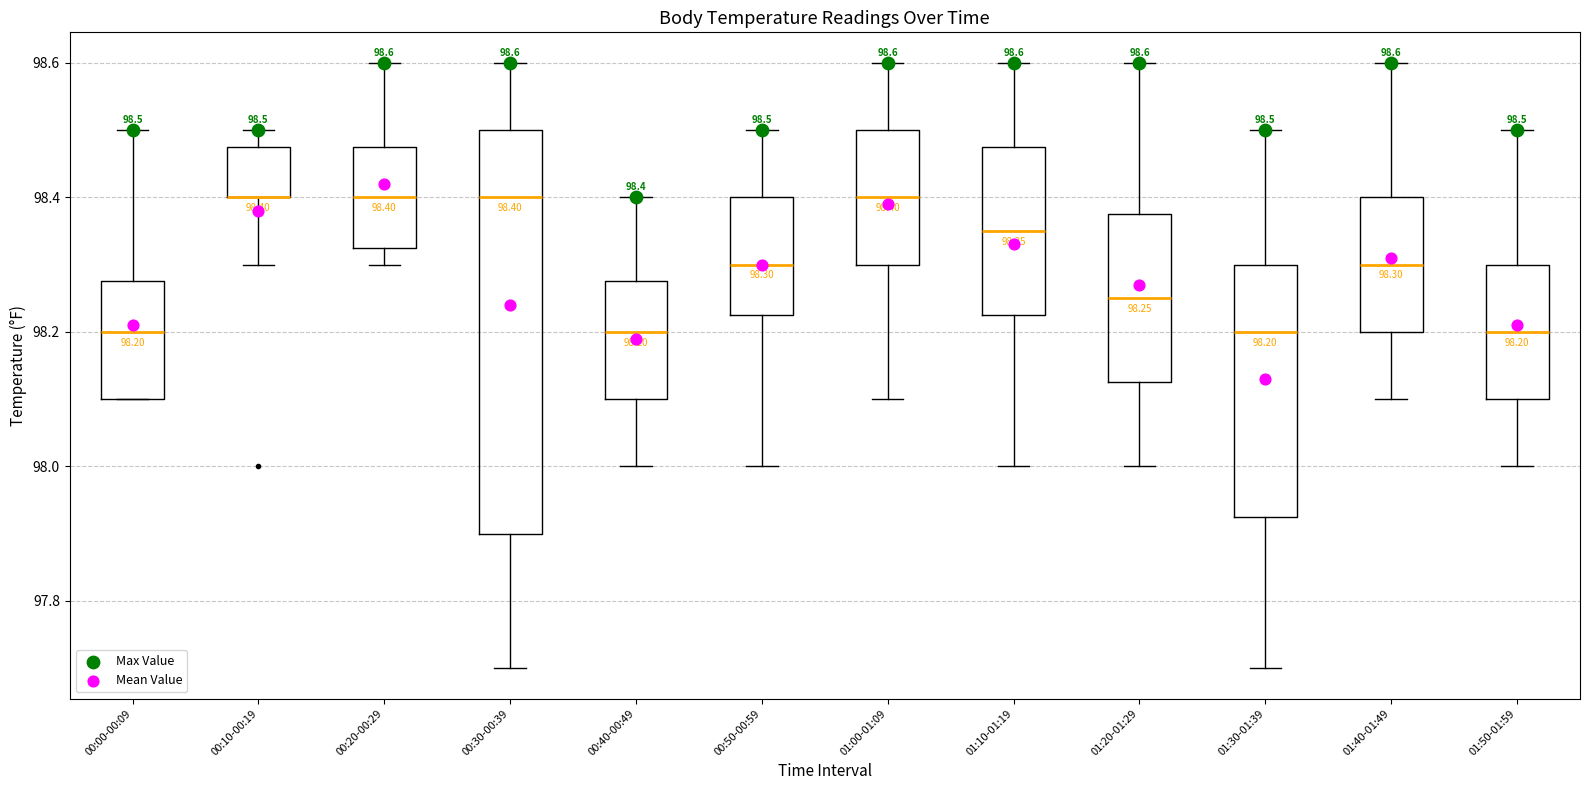

Which box is the tallest, from its lower edge to its upper edge?

00:30-00:39